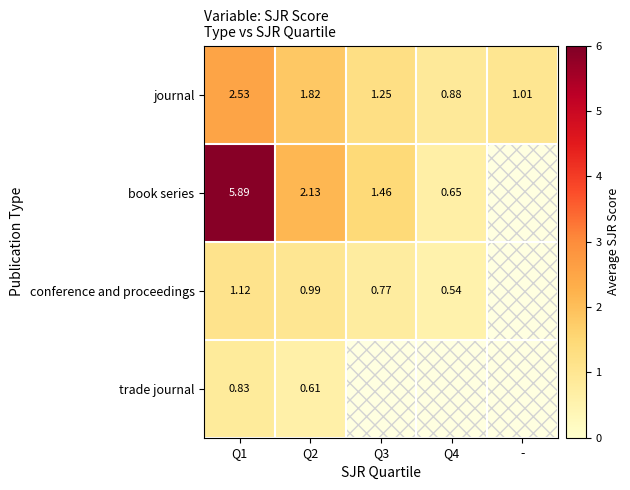

Which has a higher value, Q2 or Q3?

Q2